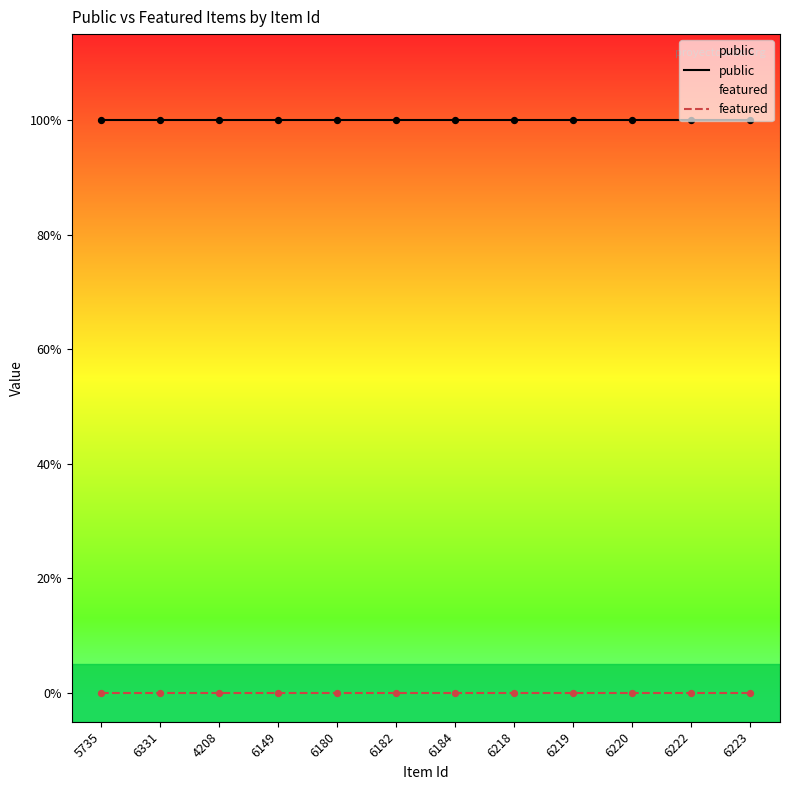

Is the value of public at 6219 greater than the value of featured at 6182?

Yes